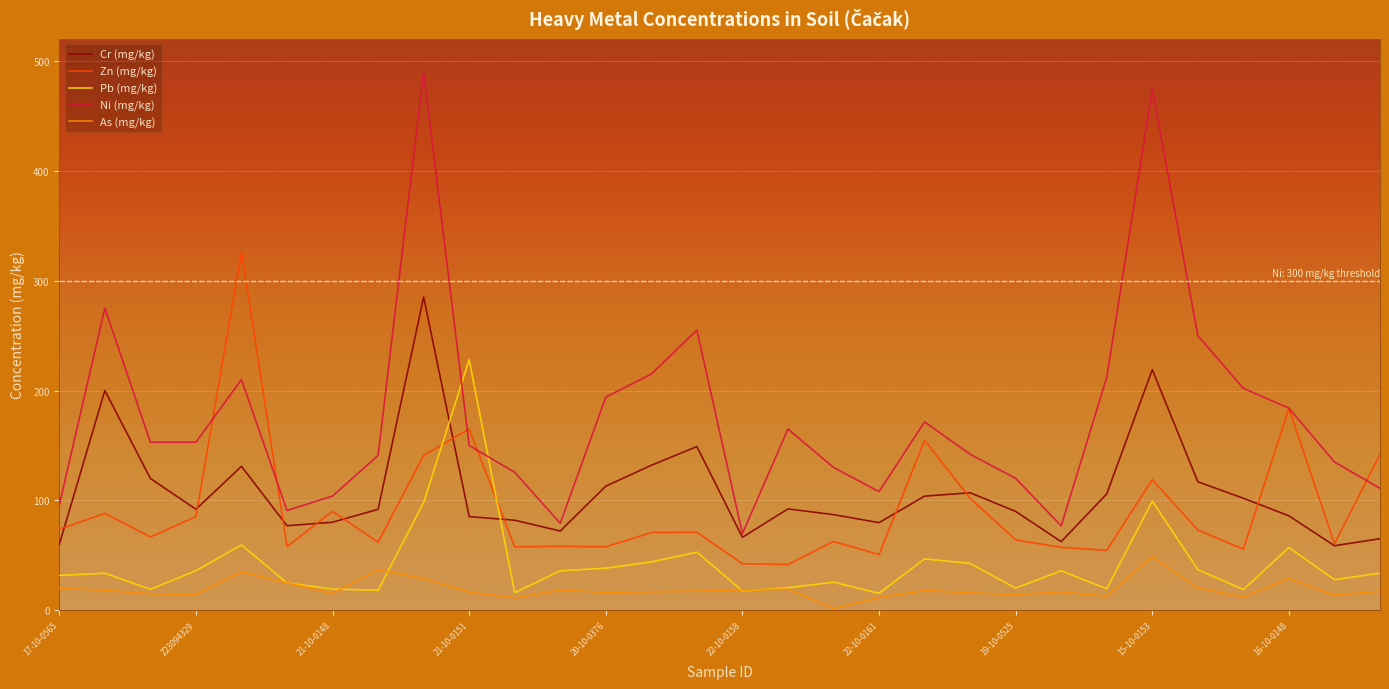

What is the maximum value for Cr (mg/kg)?

285.0